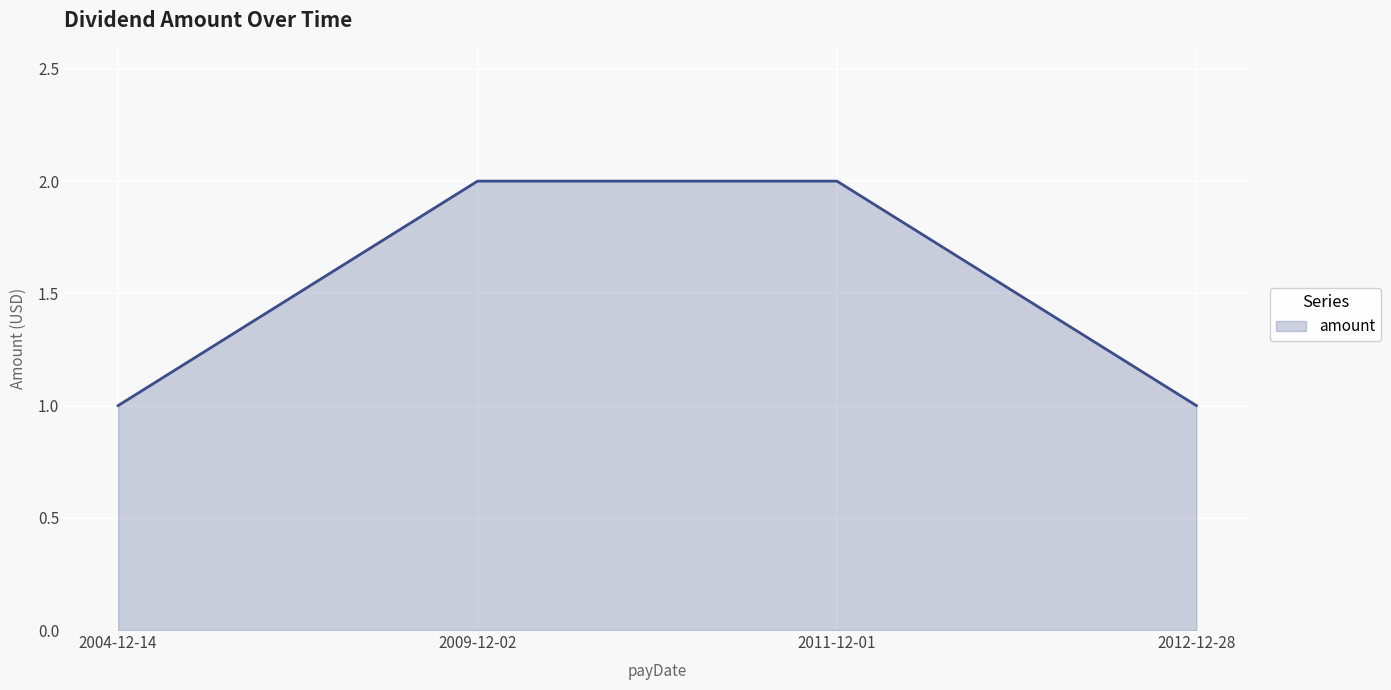

True or false: the data shows 2 at 2009-12-02.

True